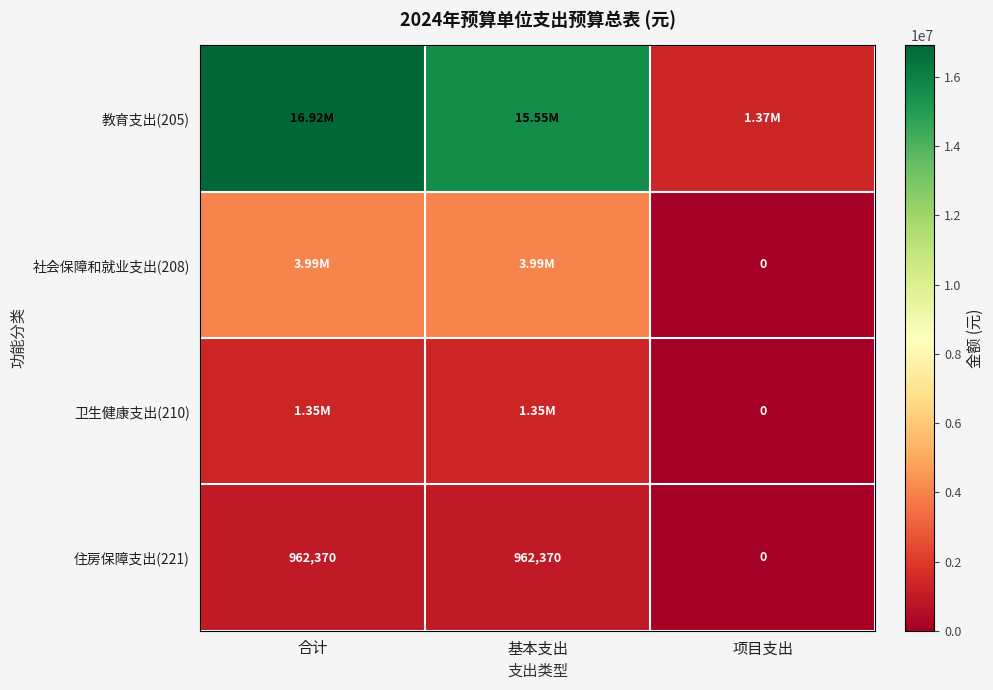

At which label does 住房保障支出(221) reach its minimum?

项目支出